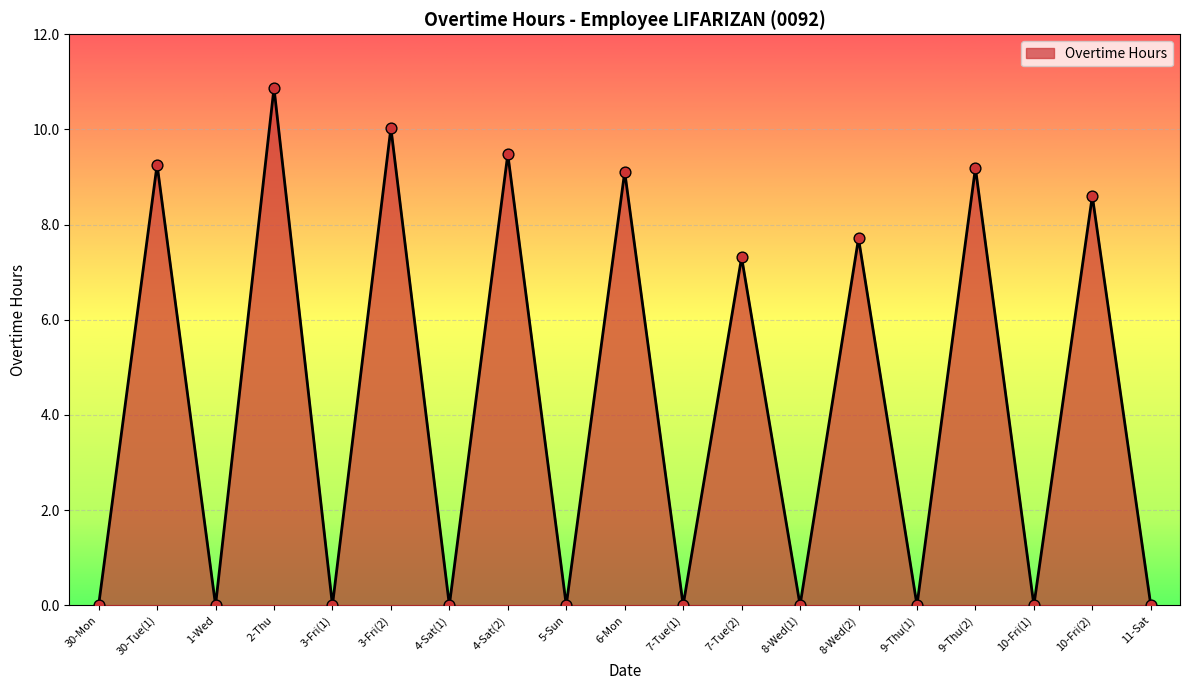

Which has a higher value, 4-Sat(2) or 11-Sat?

4-Sat(2)